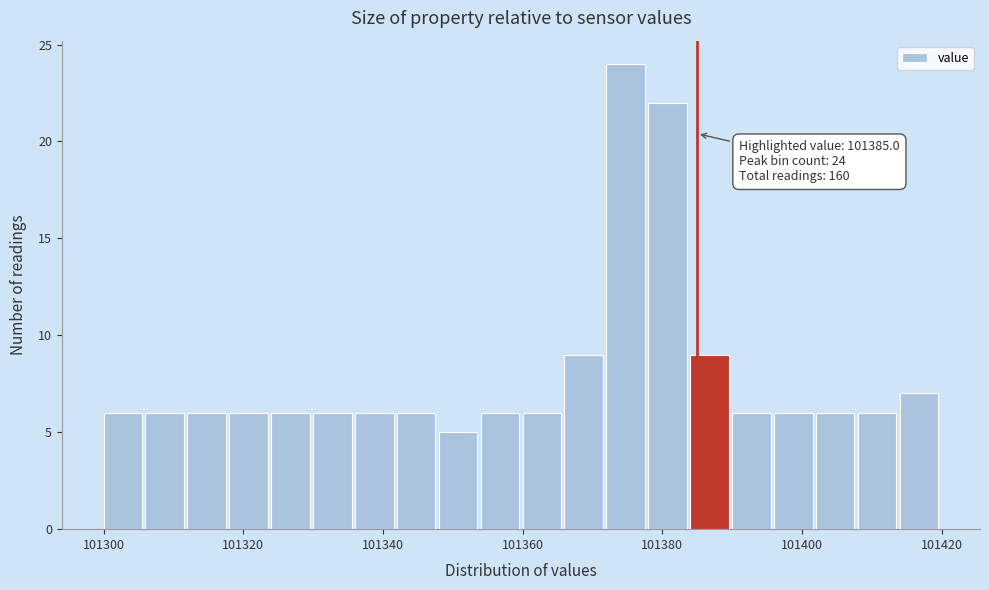

Around what value on the x-axis is the tallest bar? Give the approximate position of its centre, as read against the axis.

101374